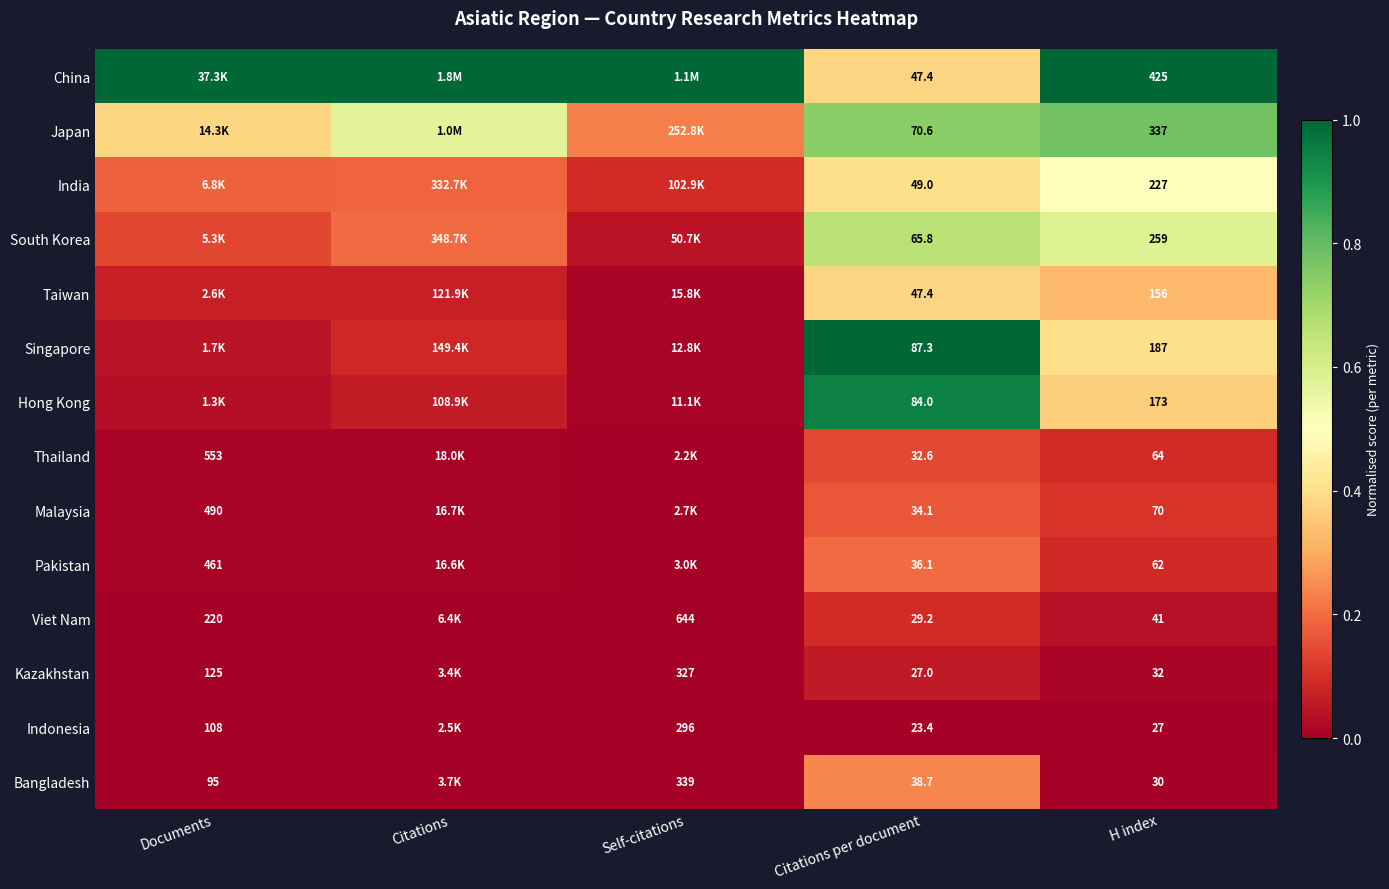

How many distinct data groups are displayed?

14